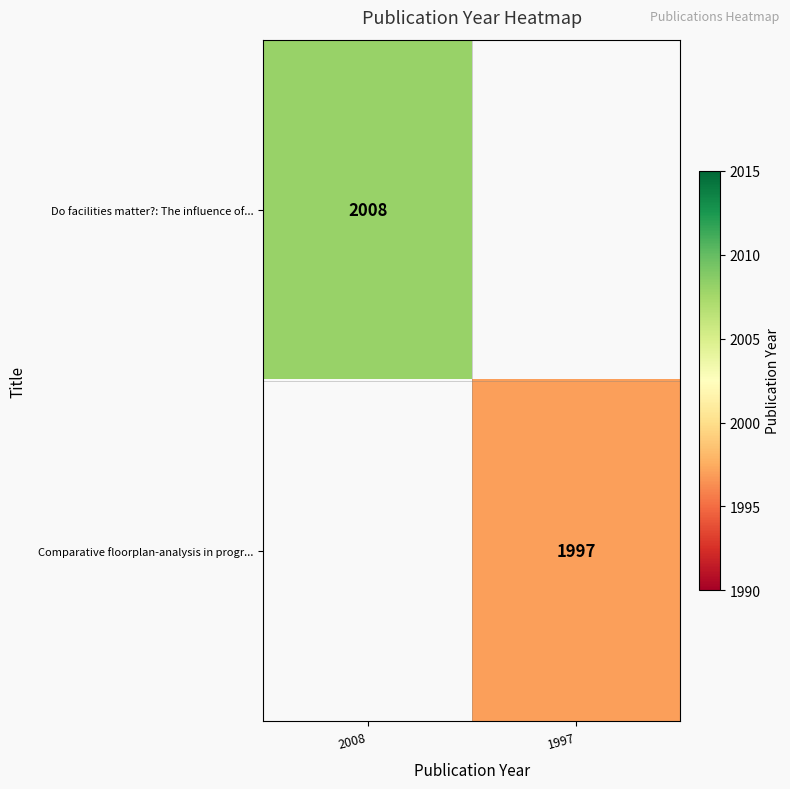

Between 1997 and 2008, which is larger?

2008